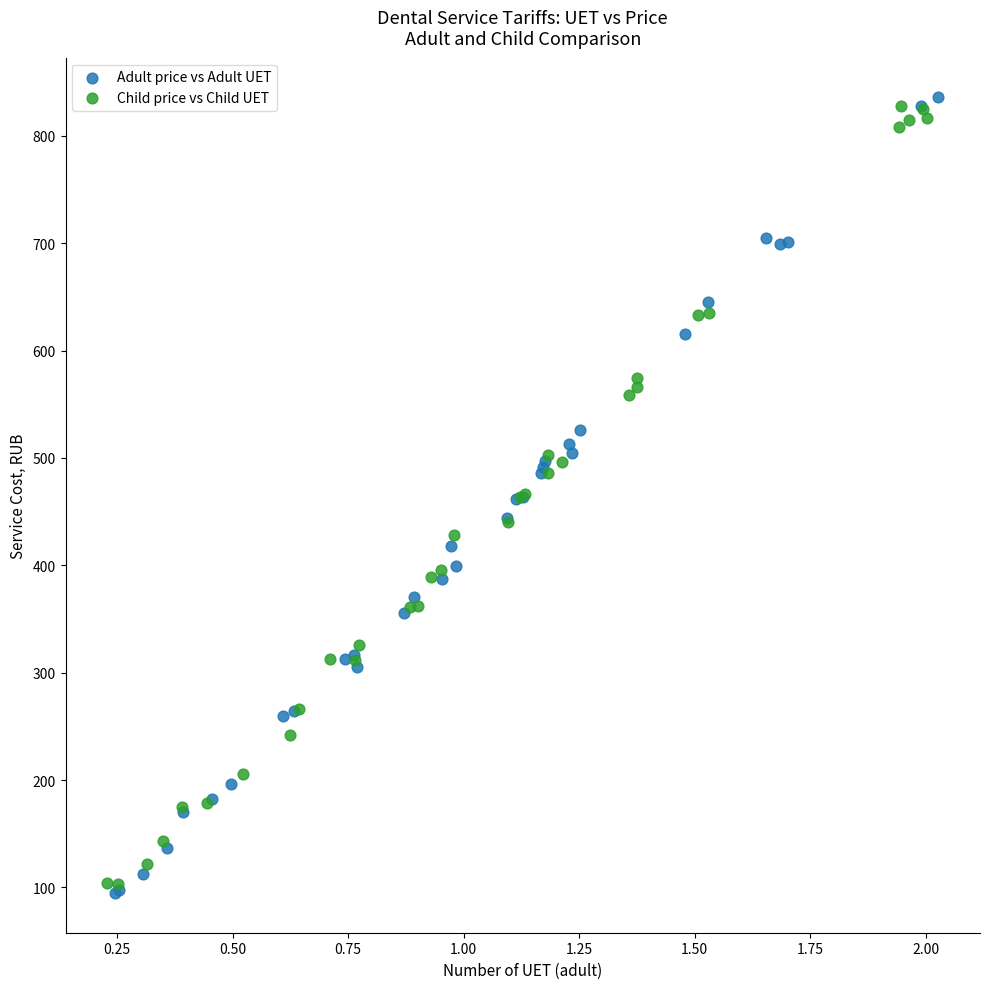

Which series contains the highest Y value?

Adult price vs Adult UET